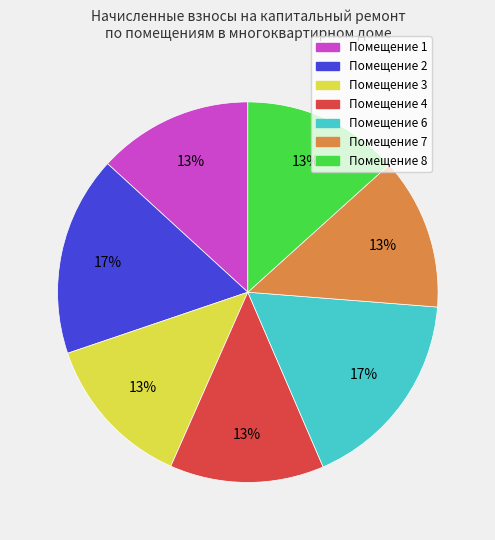

What is the ratio of the value at Помещение 3 to the value at Помещение 8?

1.0